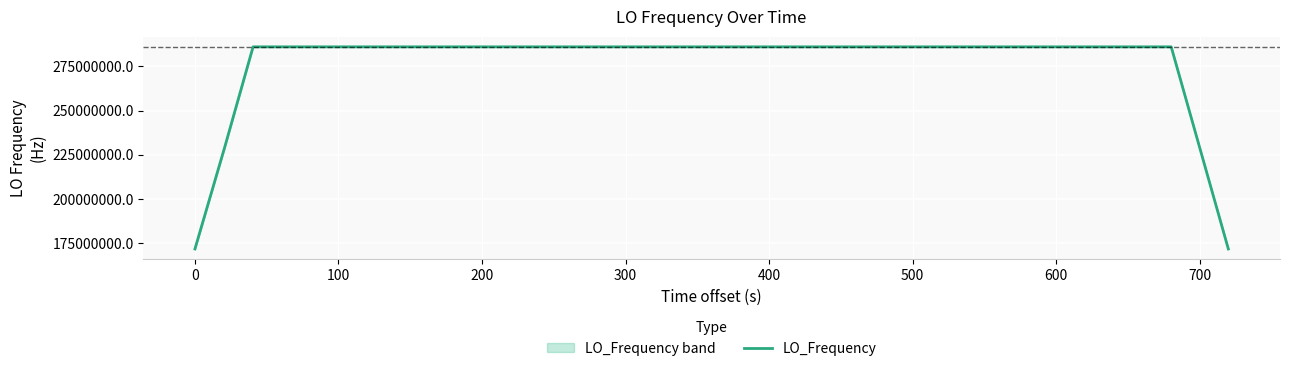

Is this an area chart (filled region under the line)?

No